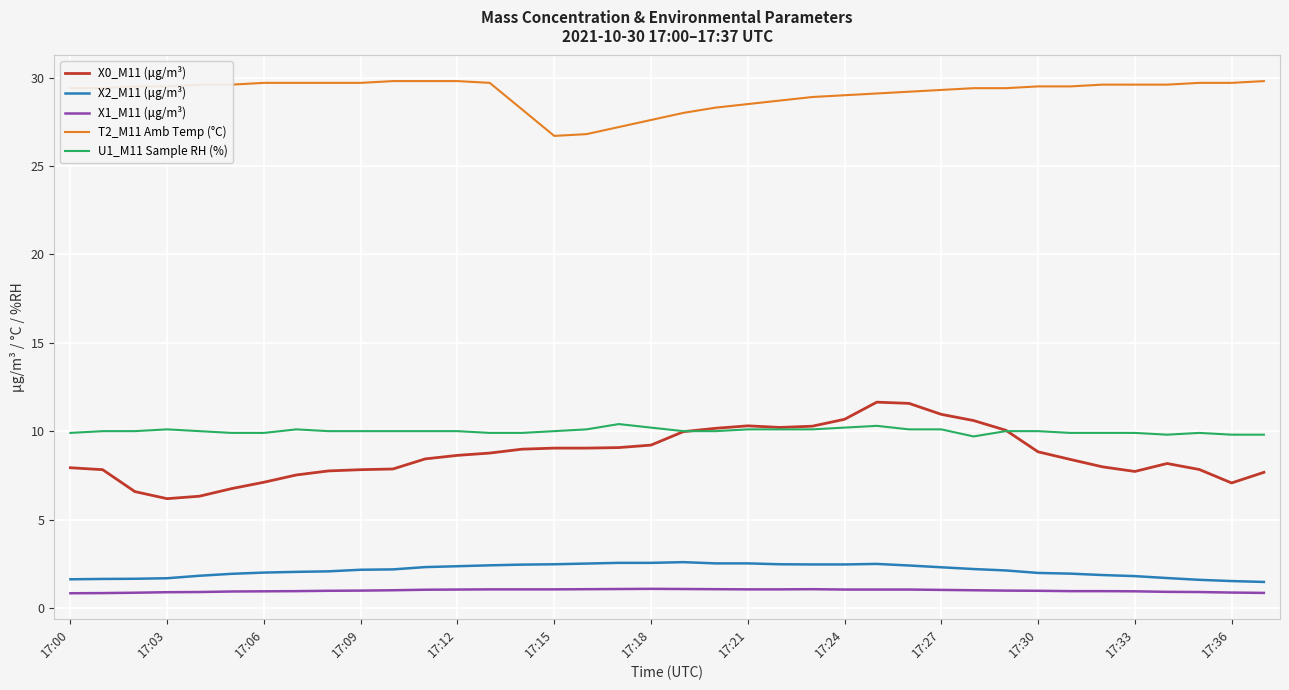

What is the maximum value shown in the chart?

29.8